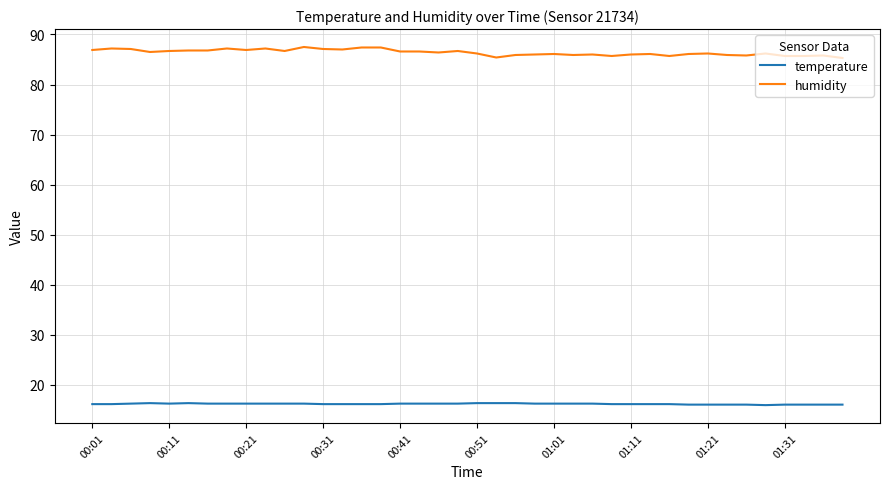

What is the minimum value shown in the chart?

15.9